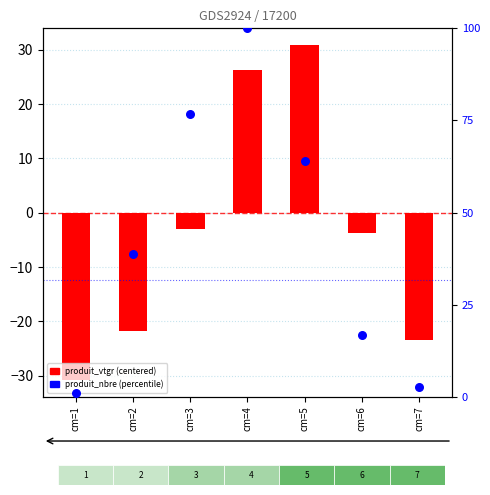

Which series contains the highest Y value?

produit_nbre (%)